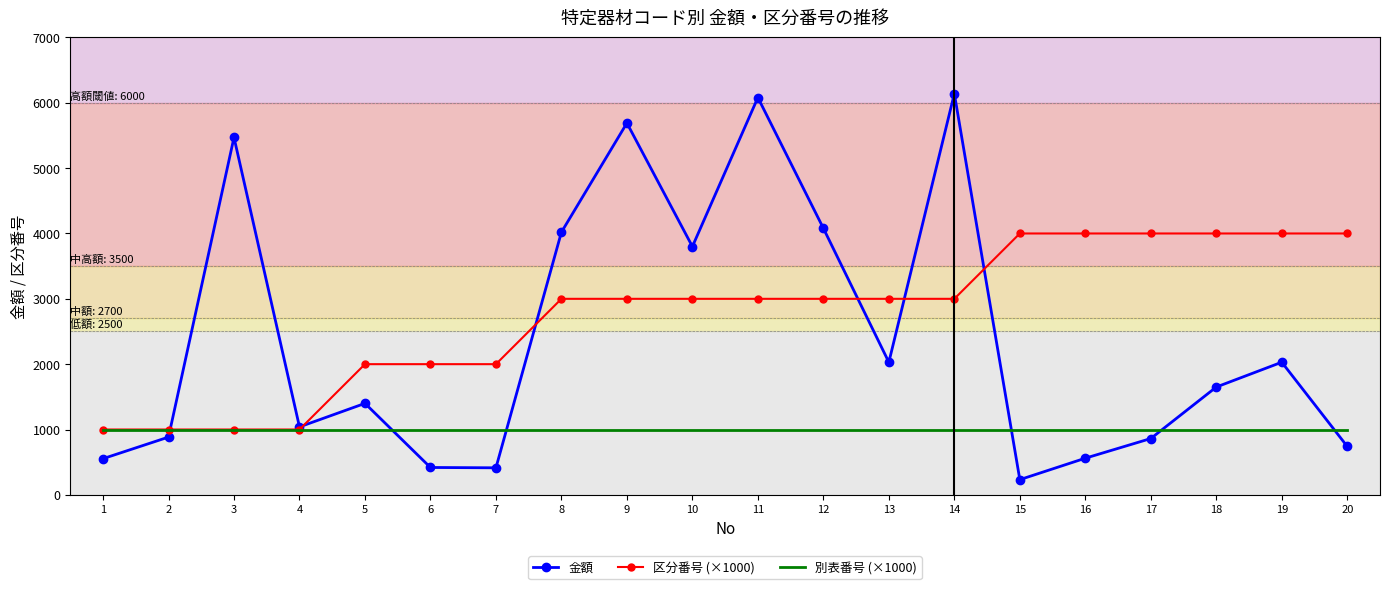

Between which two adjacent categories do 別表番号 (×1000) and 金額 first intersect?

2 and 3